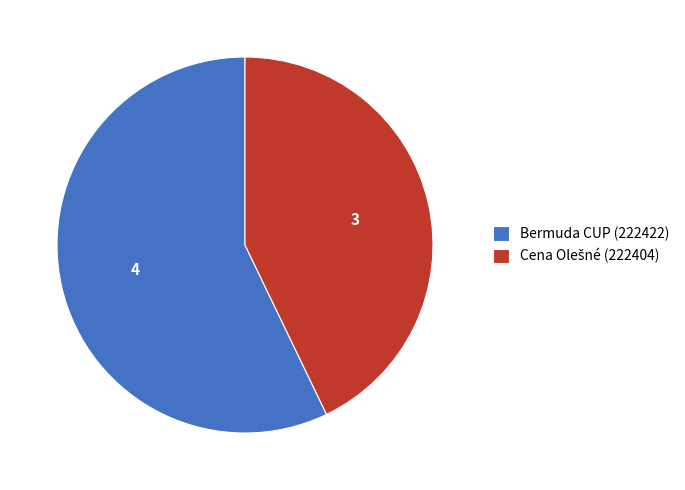

How many slices are in this pie chart?

2